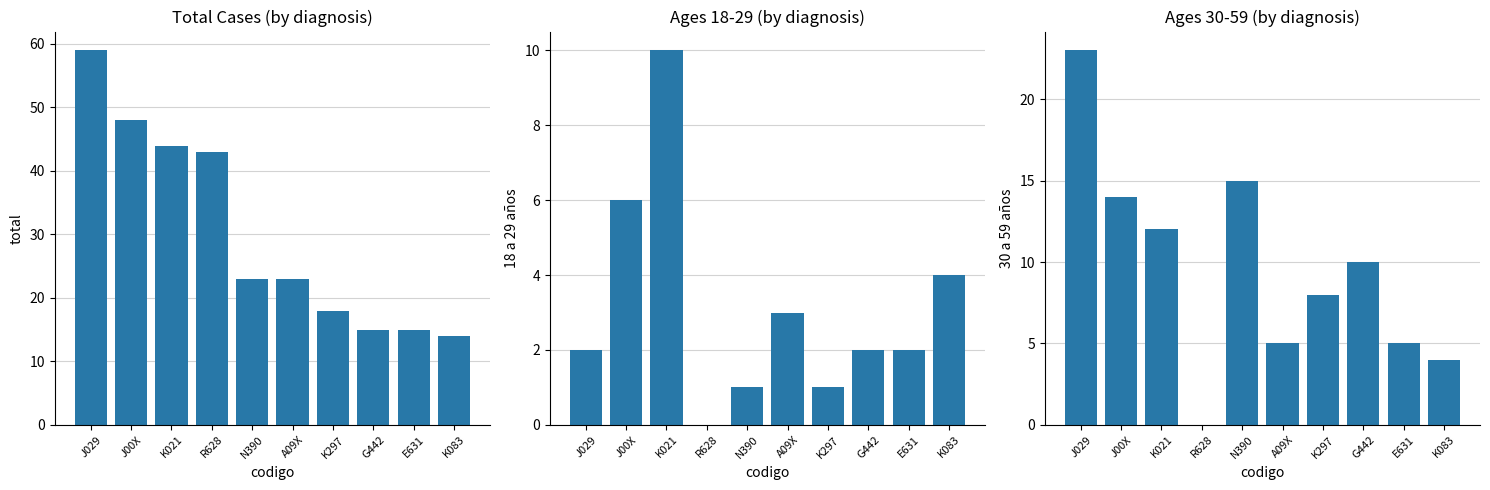

What is the sum of the Total values at A09X and K083?

37